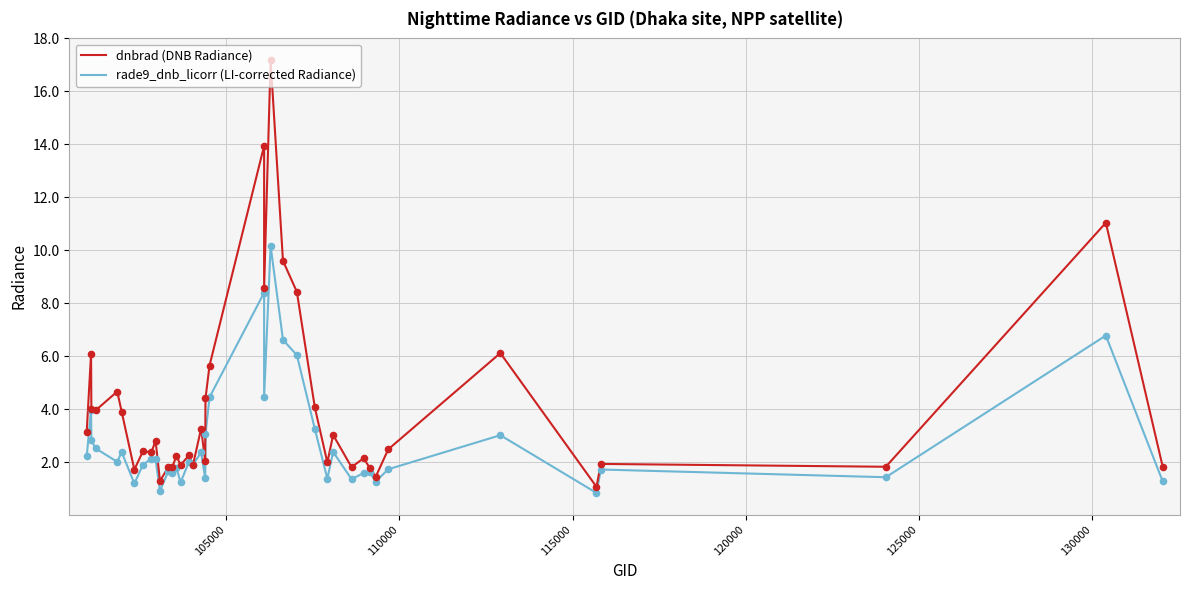

What are all the series names shown in the legend?

dnbrad (DNB Radiance), rade9_dnb_licorr (LI-corrected Radiance)